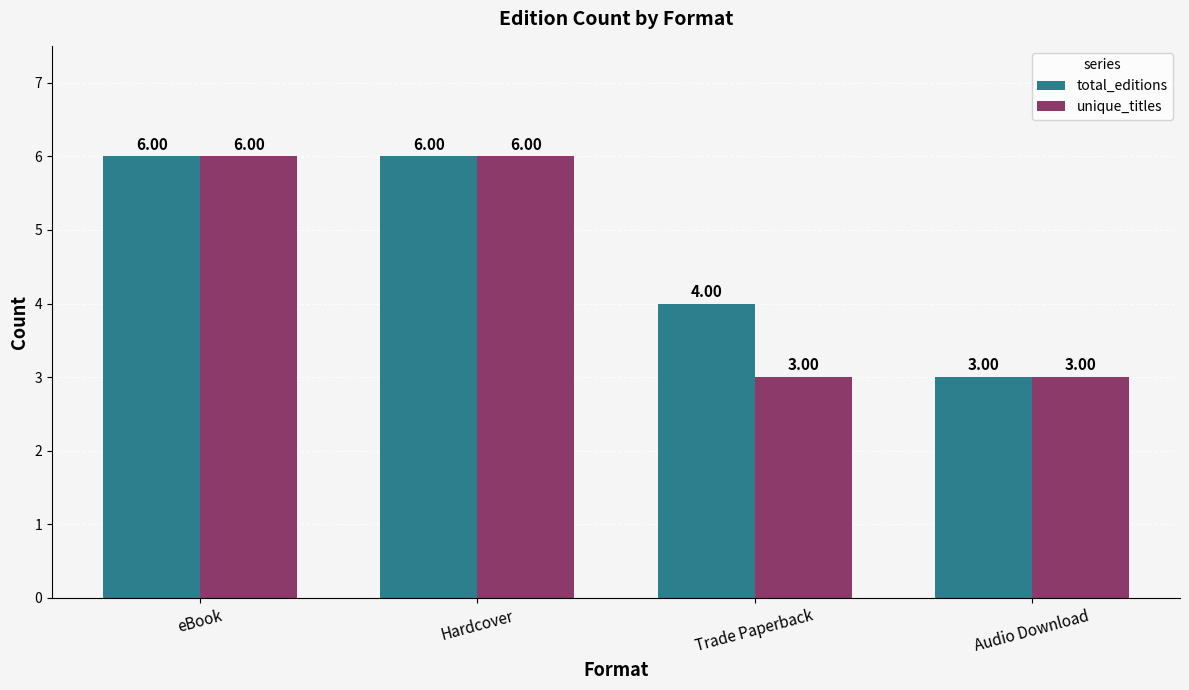

What is the total value across all series at eBook?

12